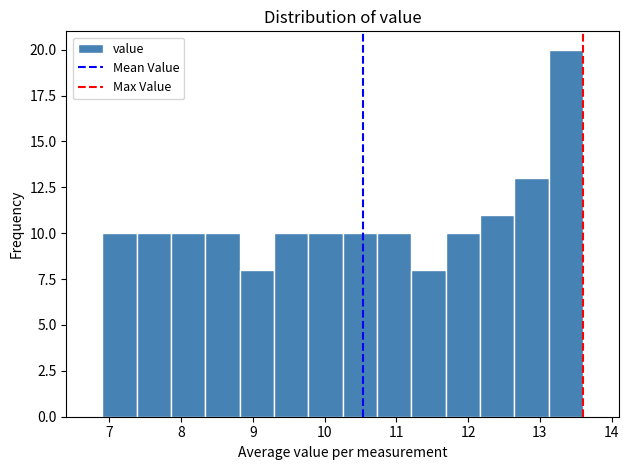

What is the height of the bar covering 9.8 to 10.3 on the x-axis? Neither the bar edges nor the heights are printed on the chart, so give them approximately, as read against the axes.

10